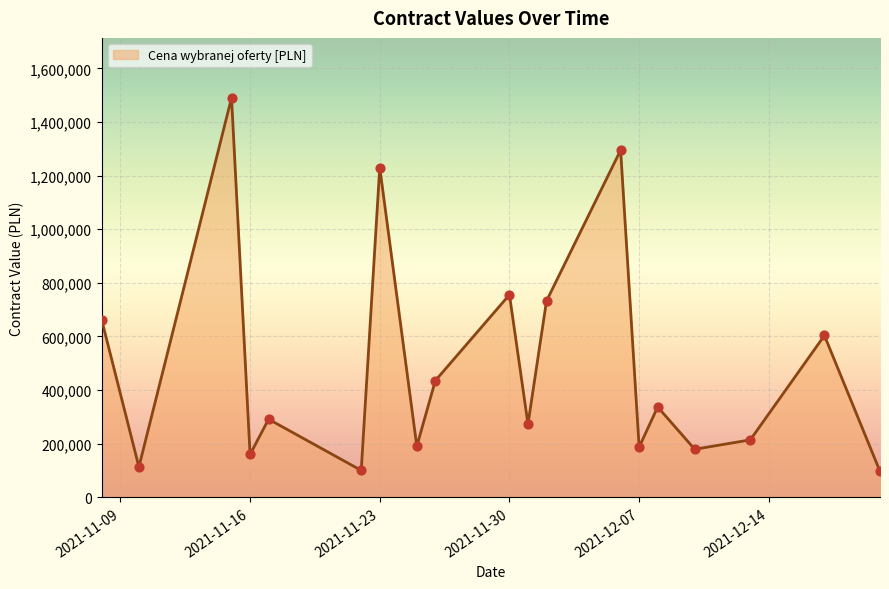

What is the minimum value shown in the chart?

96384.0